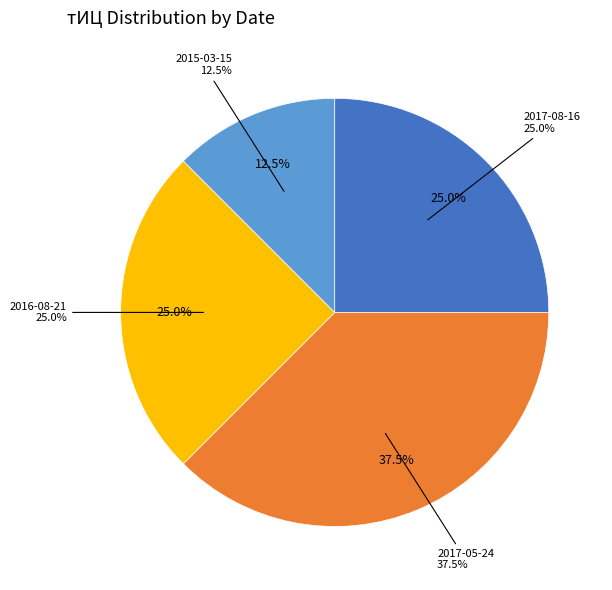

The 2017-08-16 slice represents 20% of the pie. True or false?

False